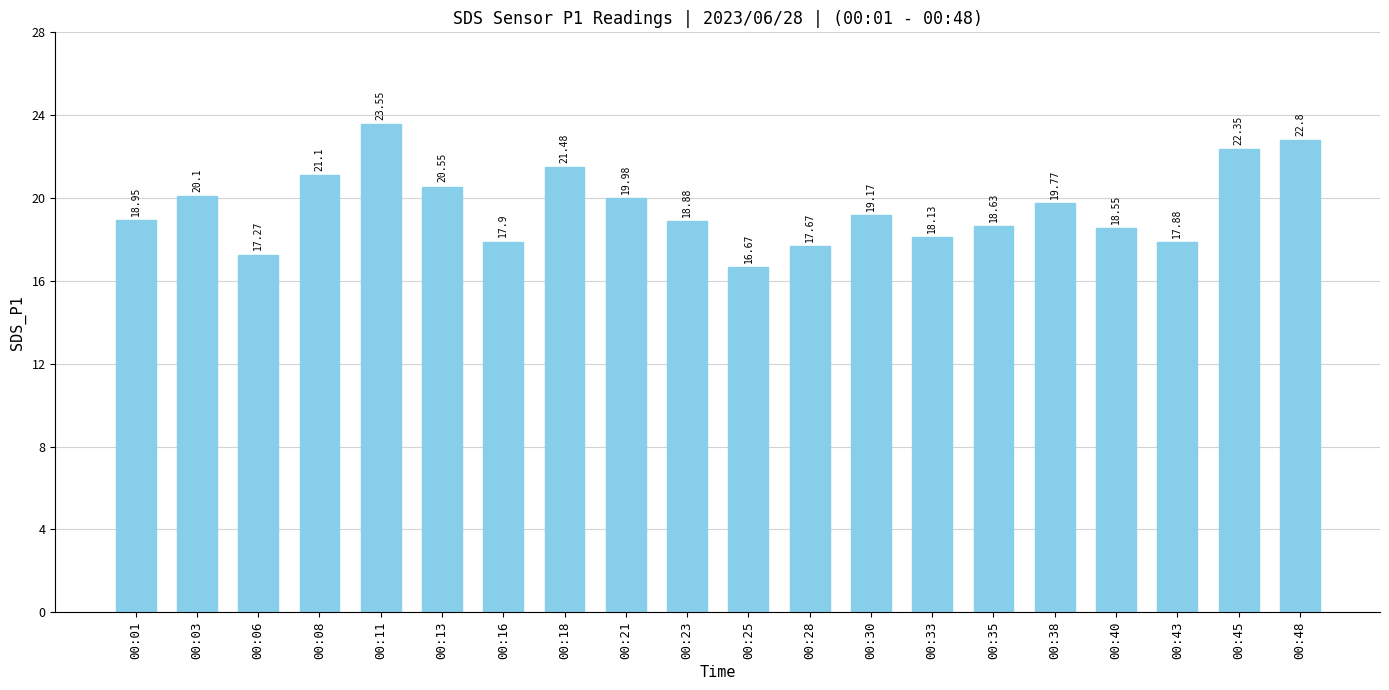

What is the difference between the maximum and second lowest values?

6.3